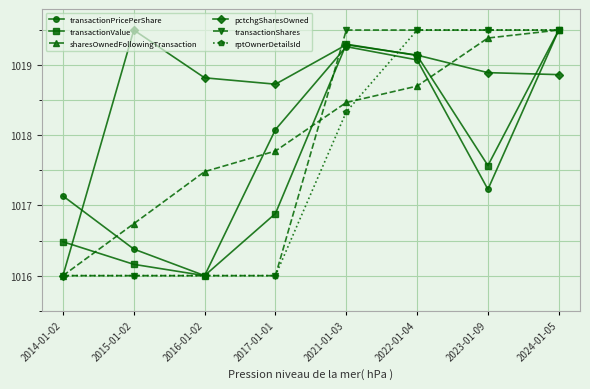

Is it true that pctchgSharesOwned equals 1019.3 at 2021-01-03?

True